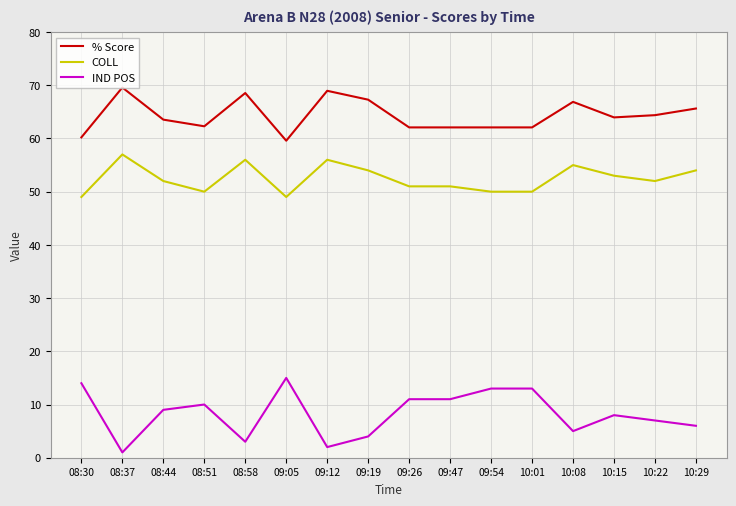

Rank the series by their maximum value, from lowest to highest.

IND POS, COLL, % Score